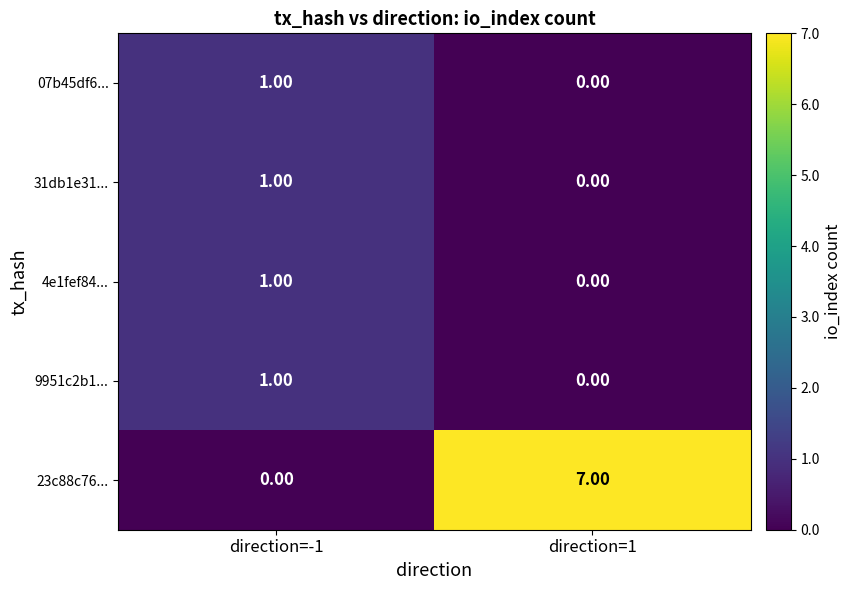

What is the total value across all series at direction=-1?

4